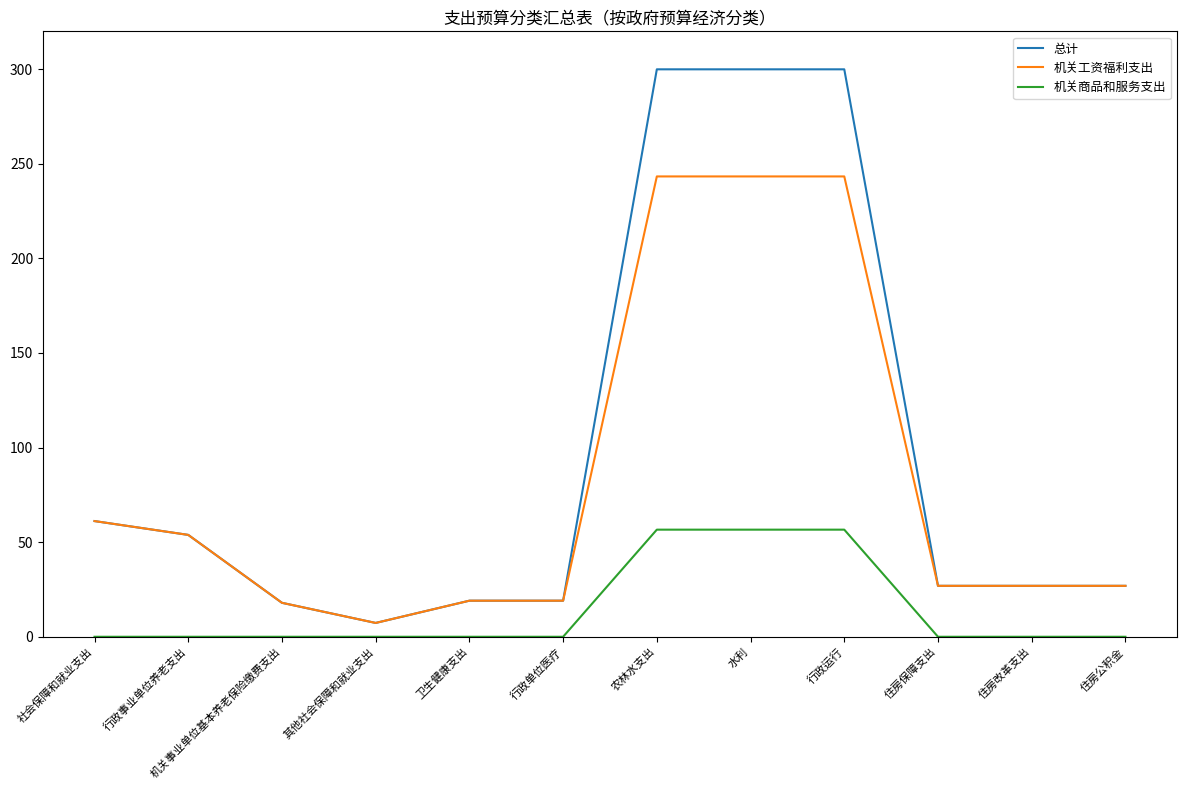

Which series has the largest total across all categories?

总计